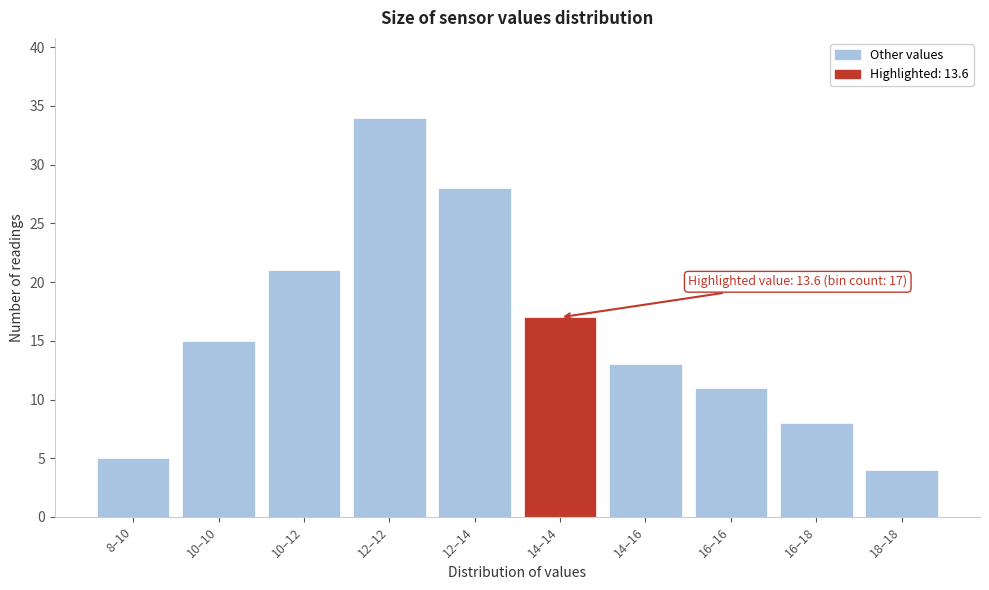

Reading right to left, what are all the values shown in this chart?

4	8	11	13	17	28	34	21	15	5